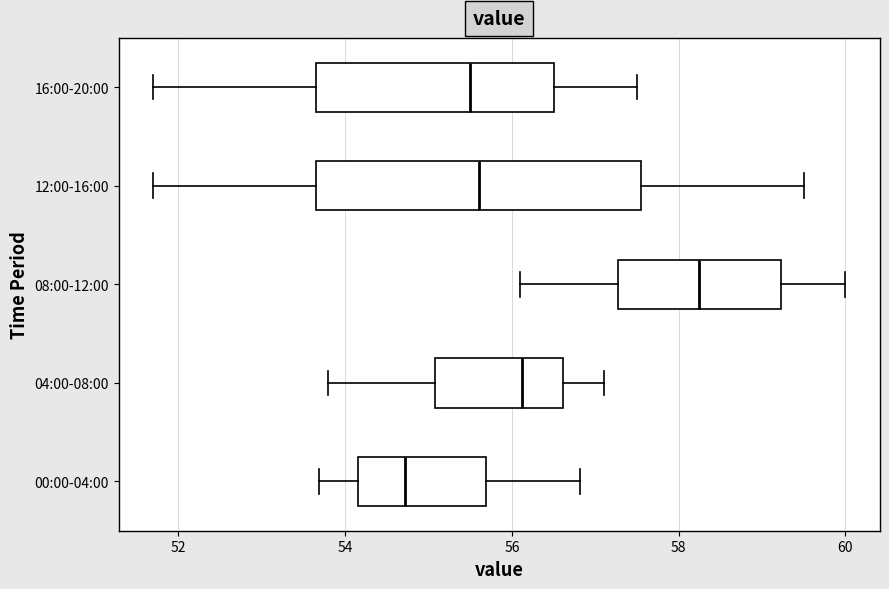

Which box has the furthest to the left median line?

00:00-04:00